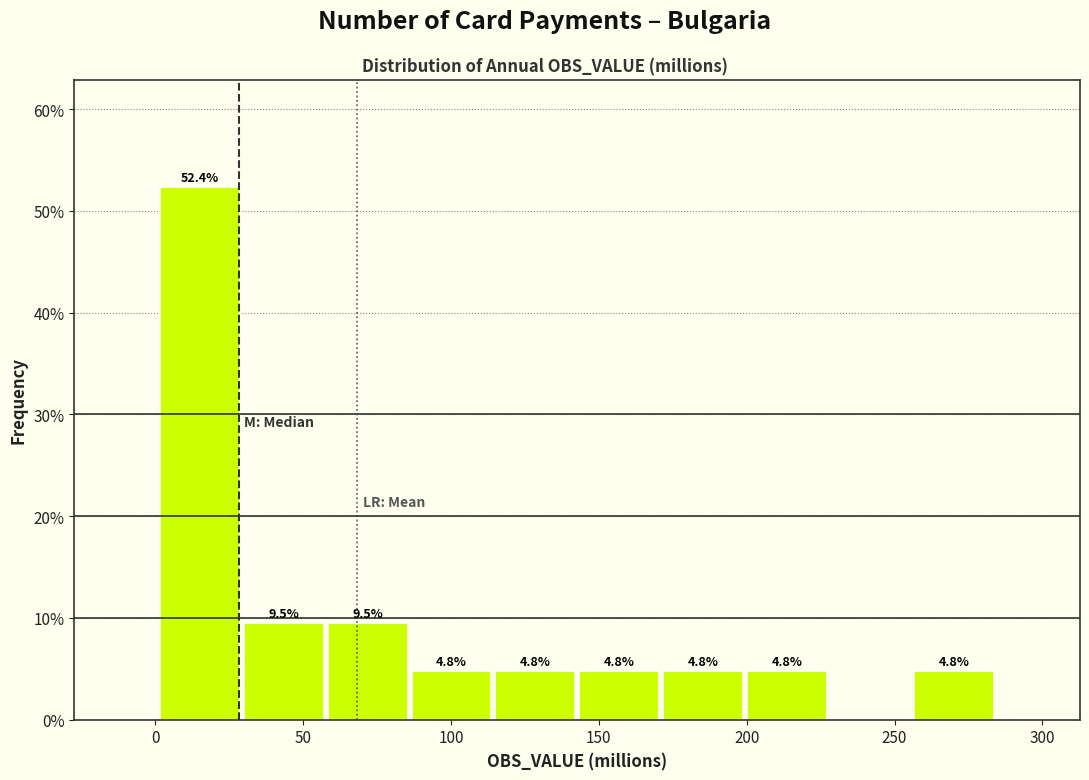

Which range on the x-axis has the tallest bar?

0 to 30